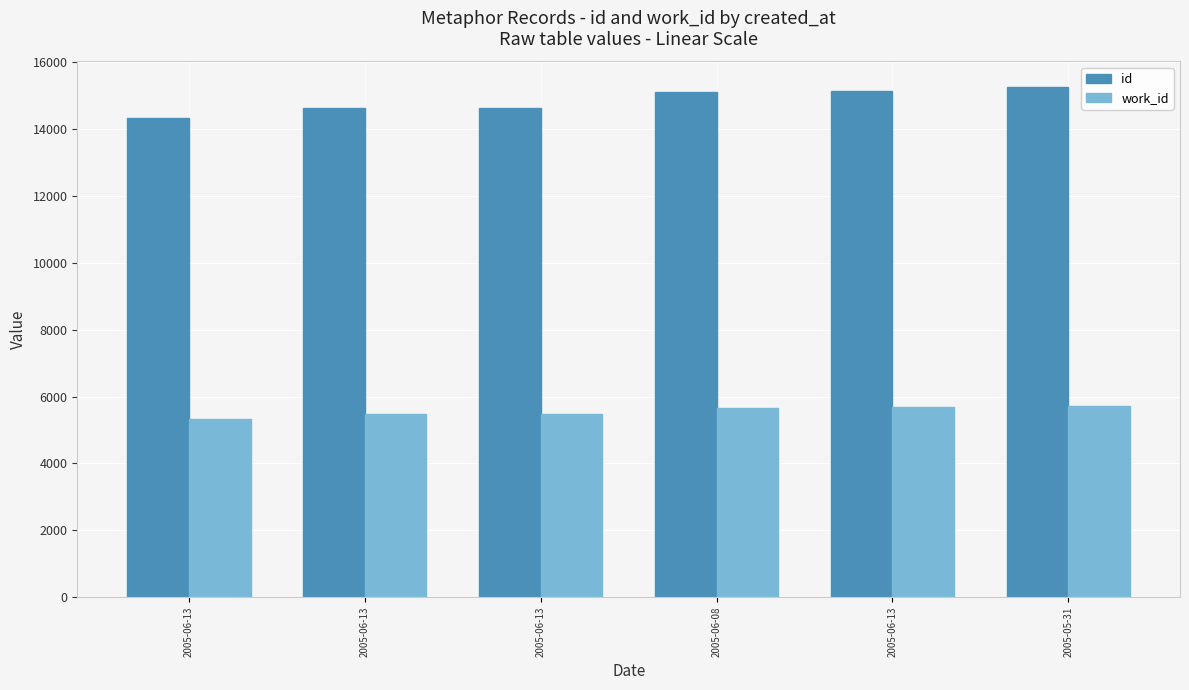

How many bars are there in each group?

2